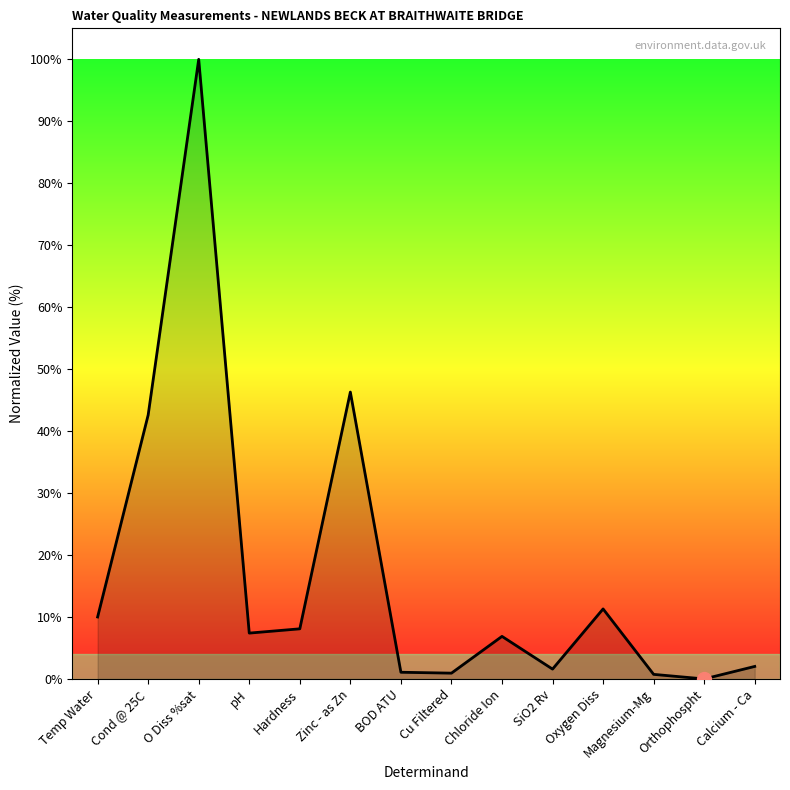

How many series are shown in this chart?

1